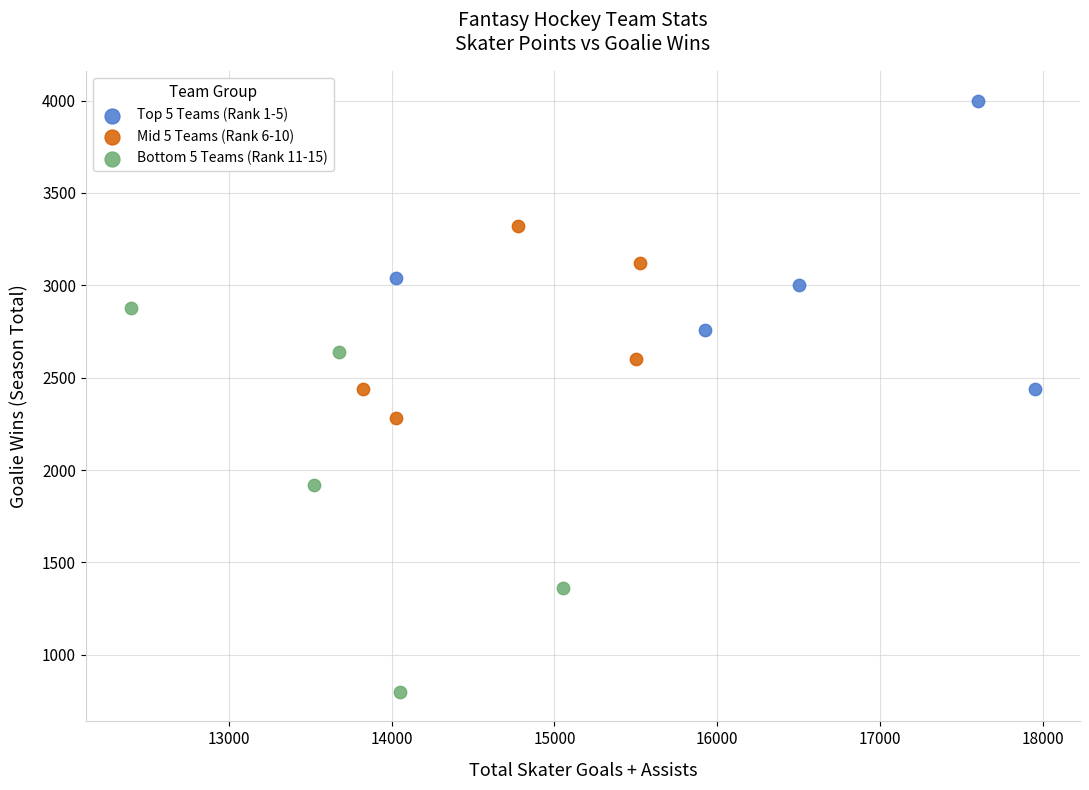

Which series contains the highest Y value?

Top 5 Teams (Rank 1-5)